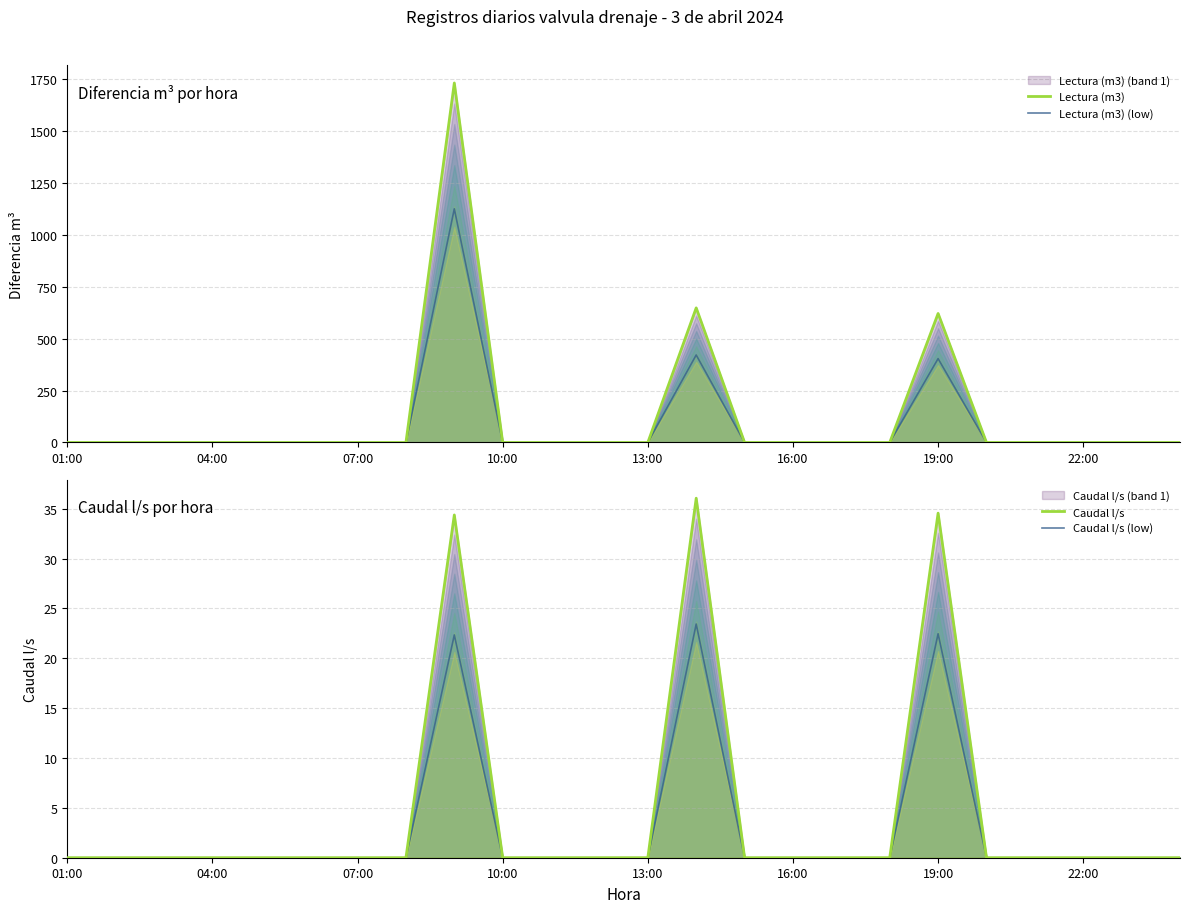

At how many categories does at least one series exceed 408?

3